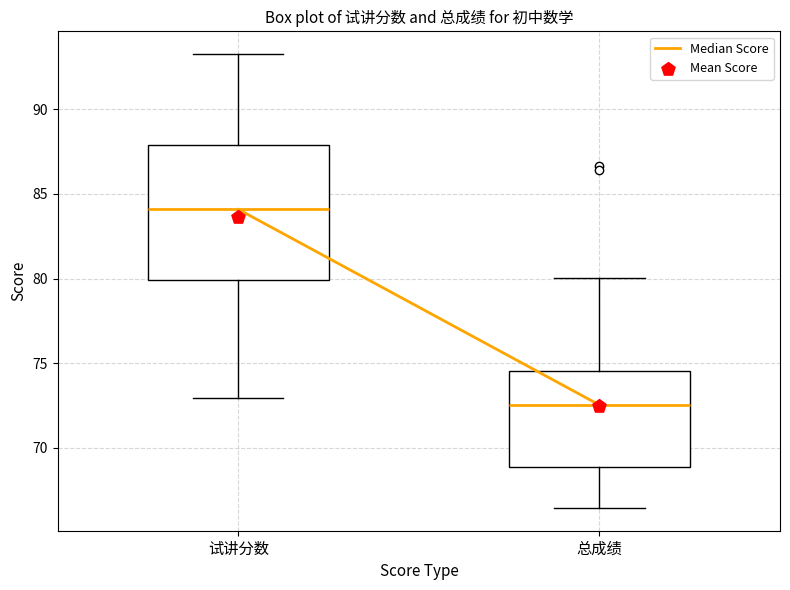

Reading left to right, read every box against the y-axis: the position of its median line, the range the box covers, and the ends of its whiskers. The values are not printed on the chart, so give them approximately, as read against the axis.

试讲分数: median 84.0, box 80.0 to 88.0, whiskers 73.0 to 93.5
总成绩: median 72.5, box 69.0 to 74.5, whiskers 66.5 to 80.0